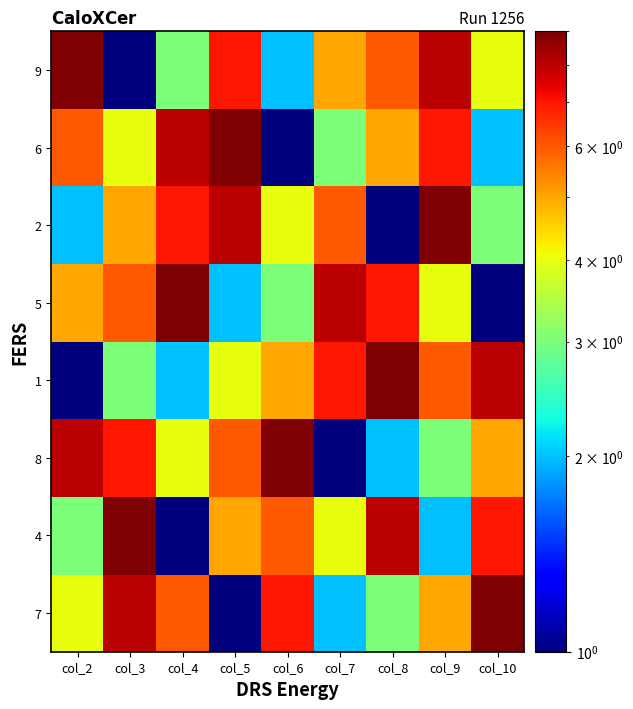

List the series in order of their peak value, highest first.

7, 4, 8, 1, 5, 2, 6, 9